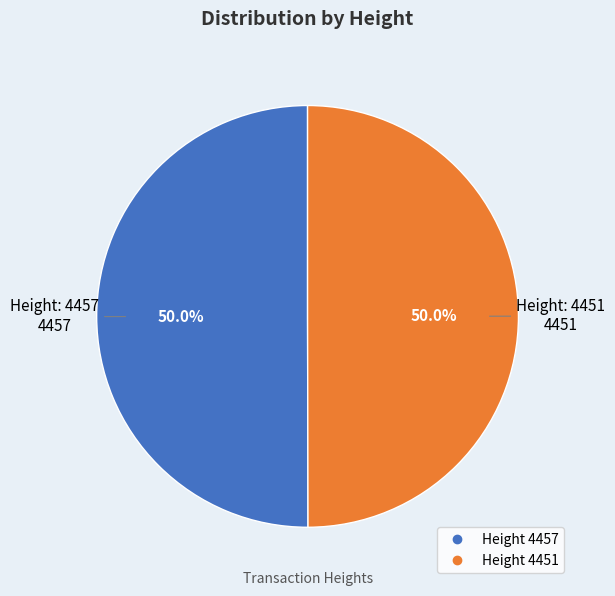

Count the number of slices in the pie.

2